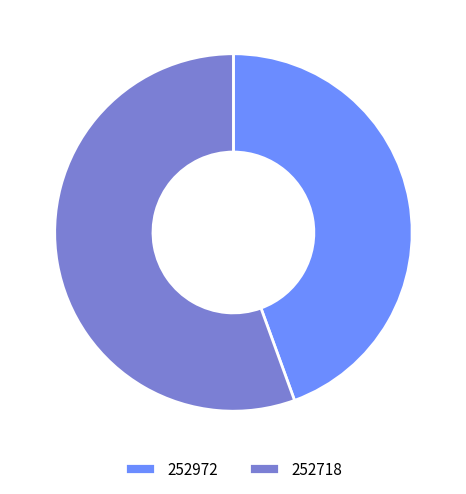

Rank the categories by value from highest to lowest.

252718, 252972